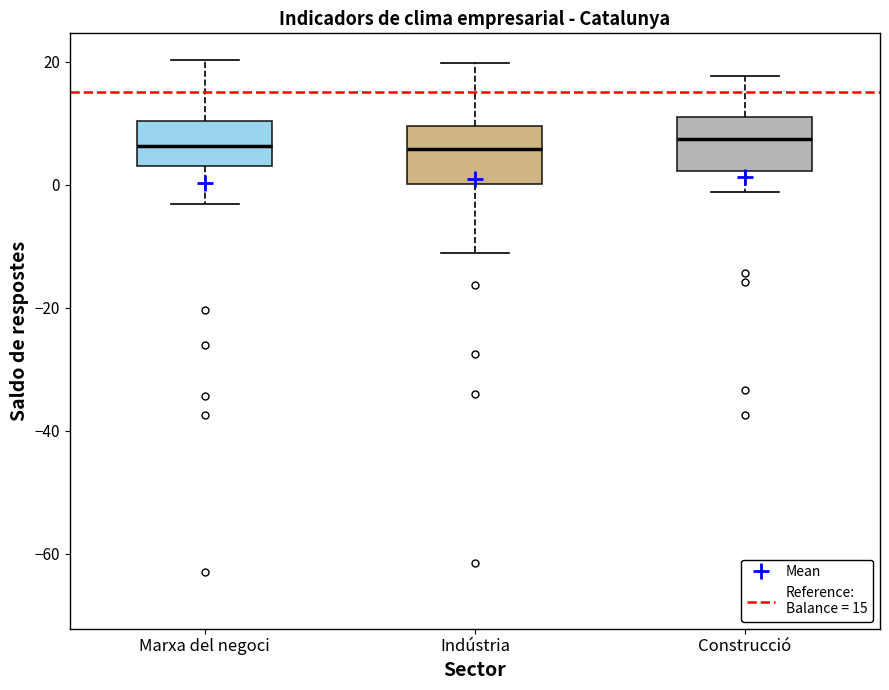

Where is the lower edge of the box for Construcció on the y-axis? The values are not printed on the chart, so give them approximately, as read against the axis.

2